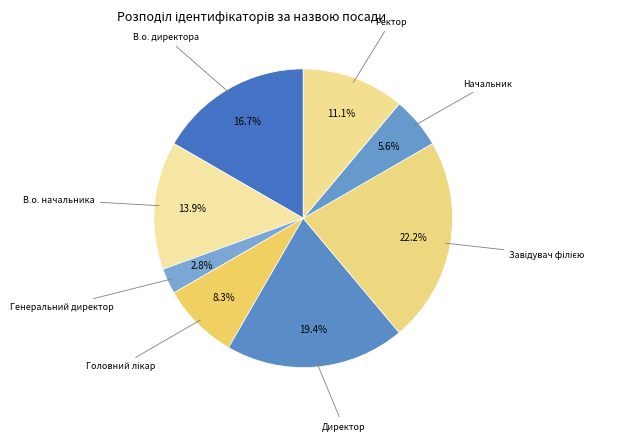

How many slices are in this pie chart?

8